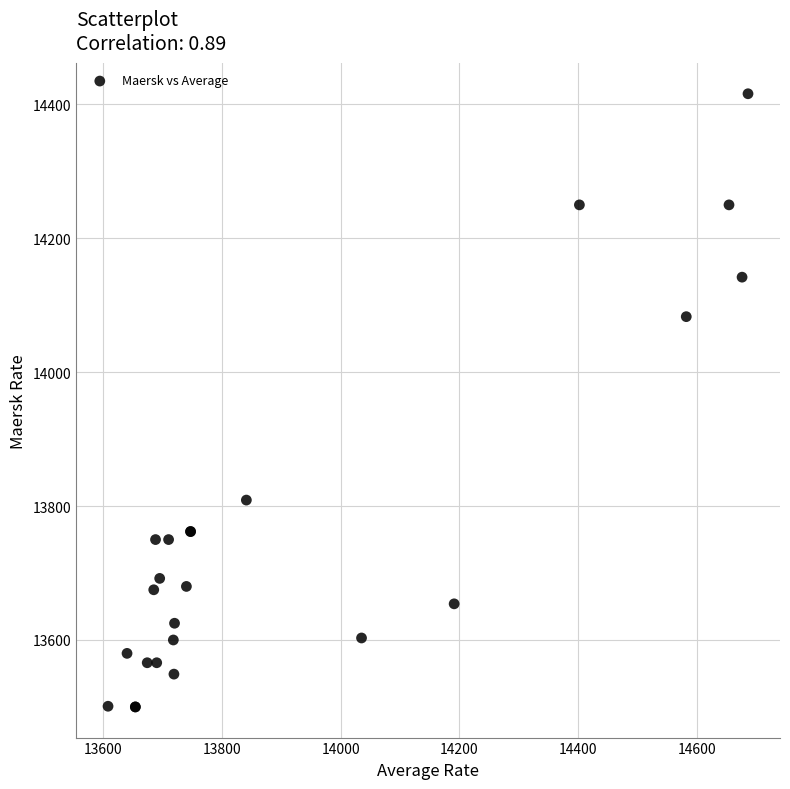

What Y value in the scatter plot is closest to 13958?

14083